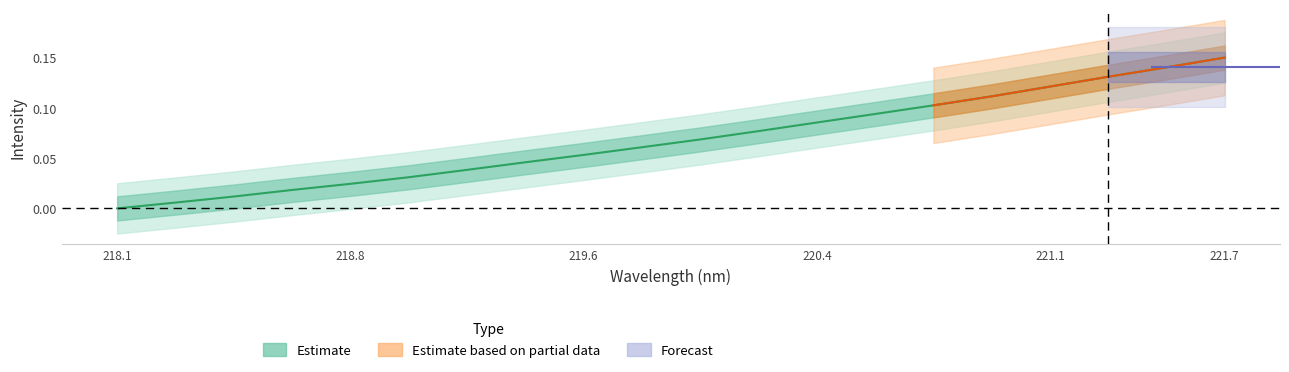

Reading left to right, list all the values displayed in this chart.

0.0	0.0	0.0	0.0	0.0	0.0	0.0	0.0	0.1	0.1	0.1	0.1	0.1	0.1	0.1	0.1	0.1	0.1	0.1	0.1